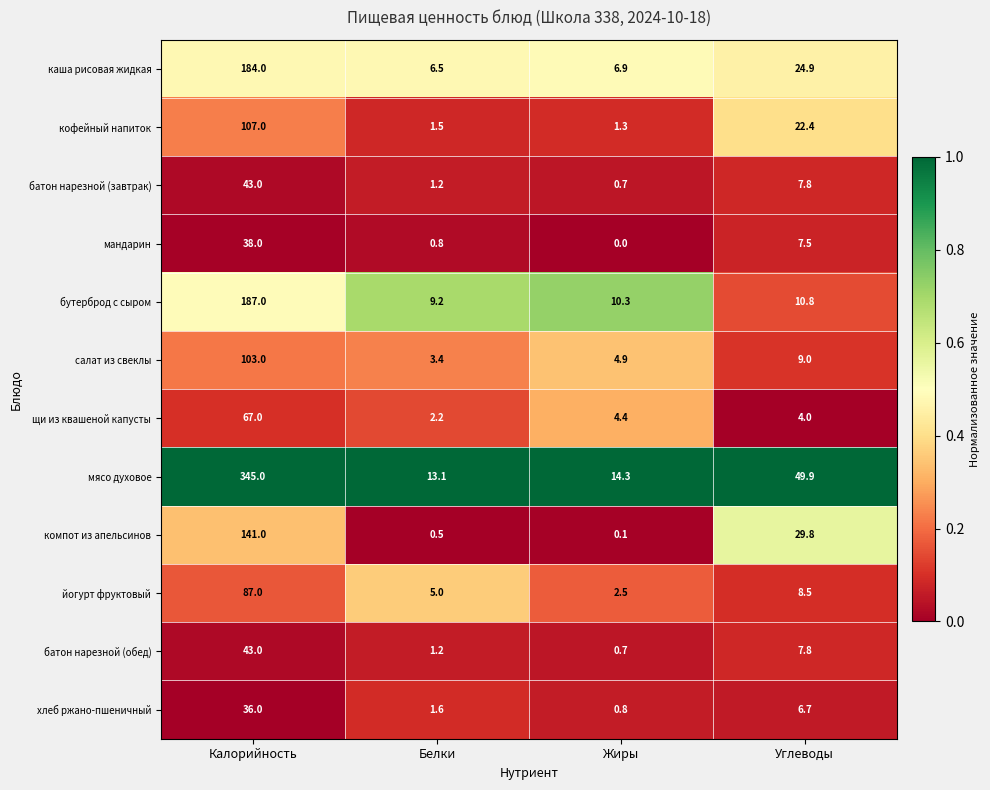

List the labels in order of йогурт фруктовый value, largest first.

Калорийность, Углеводы, Белки, Жиры